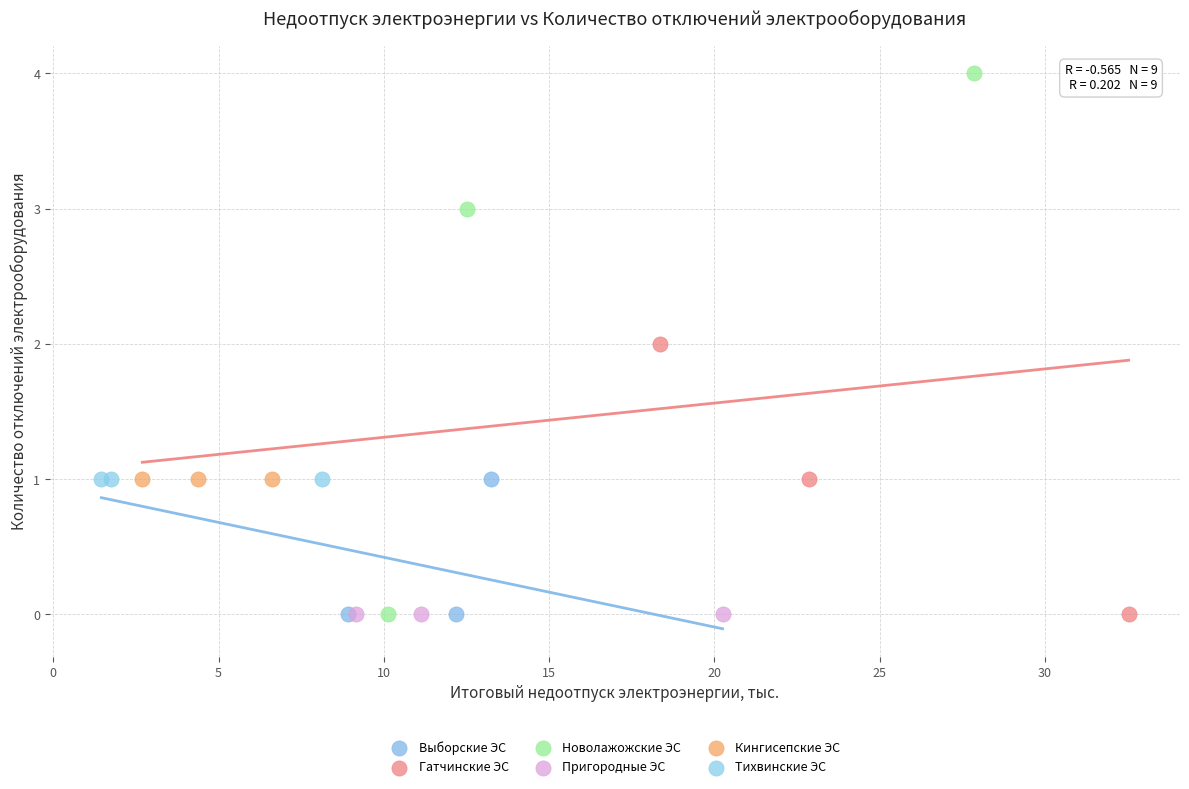

Which series contains the highest Y value?

Новолажожские ЭС